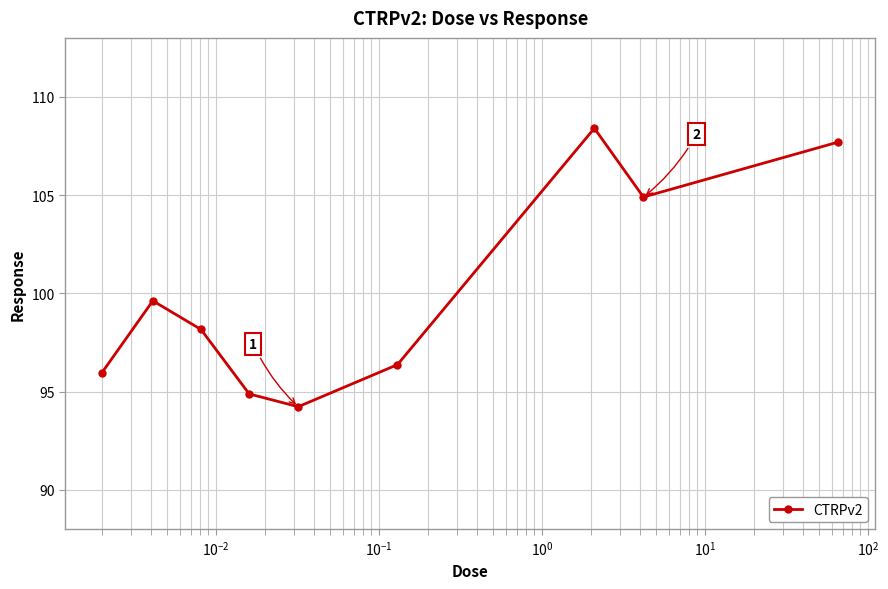

What is the sum of all values?

900.2